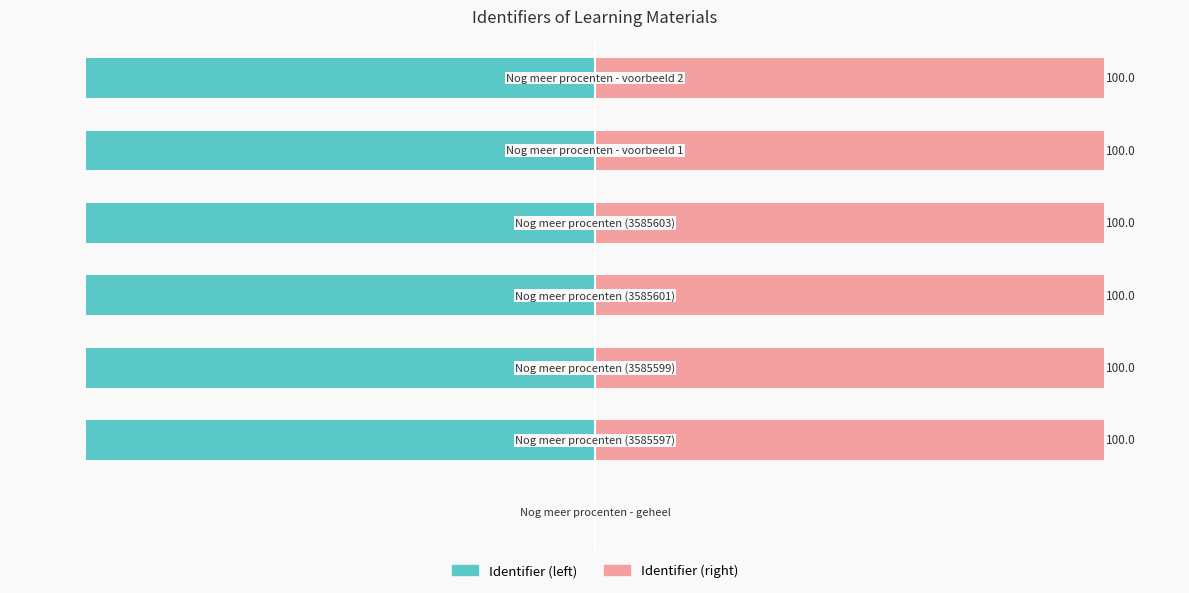

What is the sum of the Identifier (right) values at 2 and 1?

200